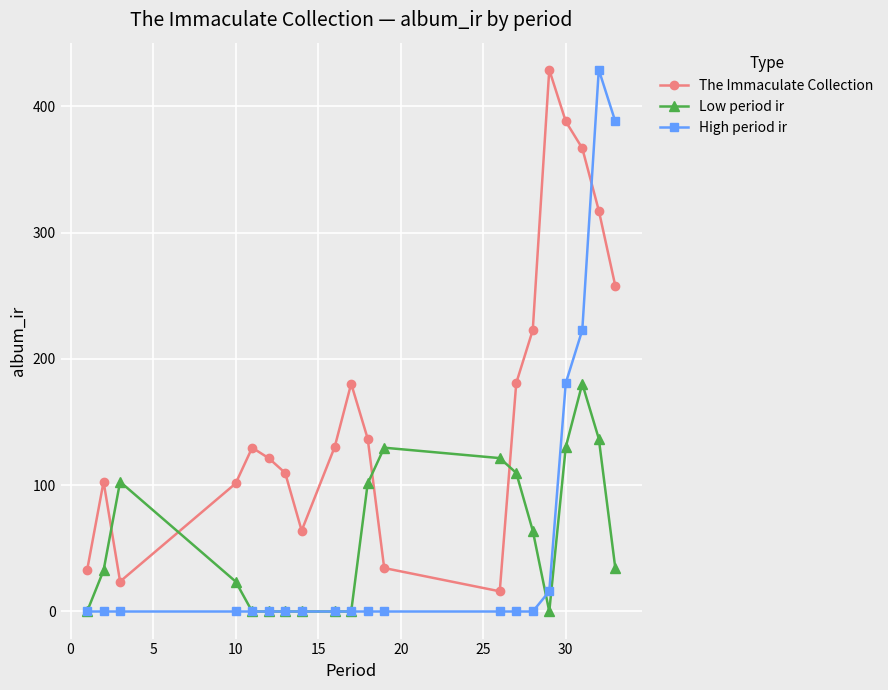

How many lines are shown in the chart?

3